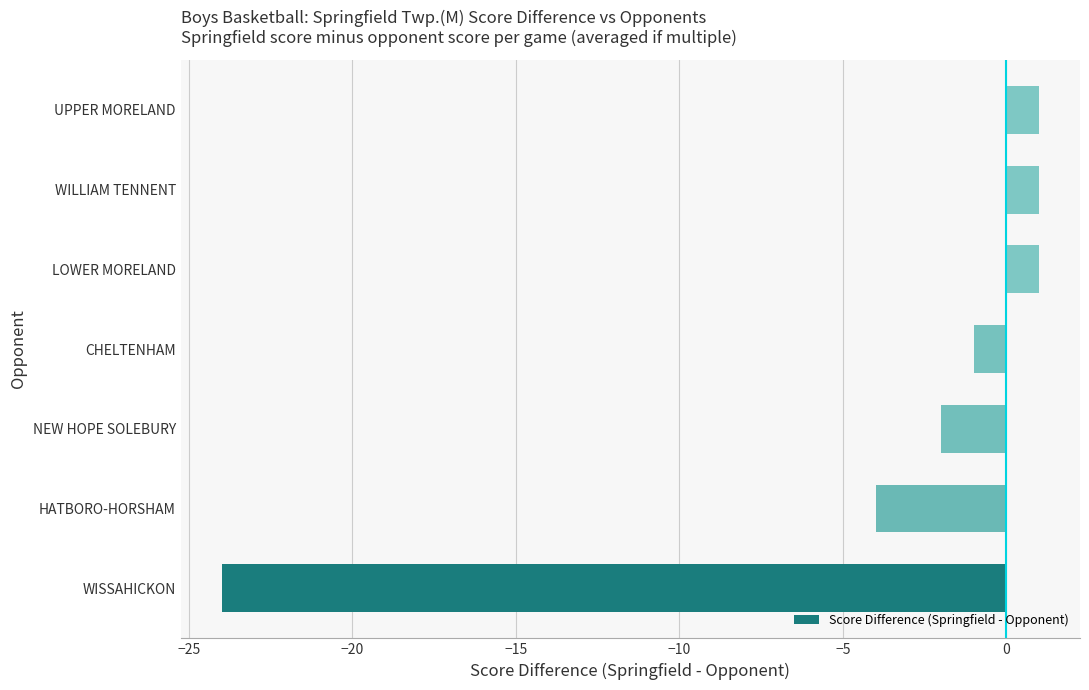

What is the smallest value displayed?

-24